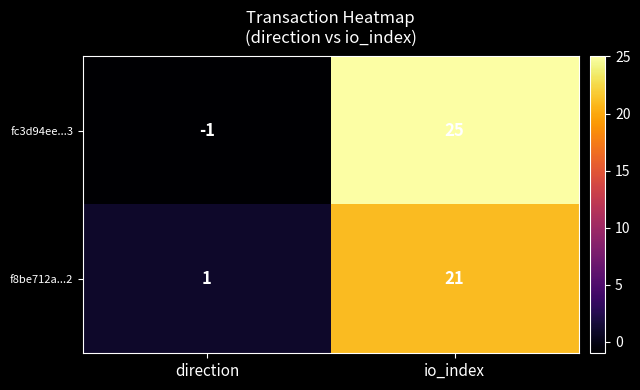

Count the number of data series in this chart.

2